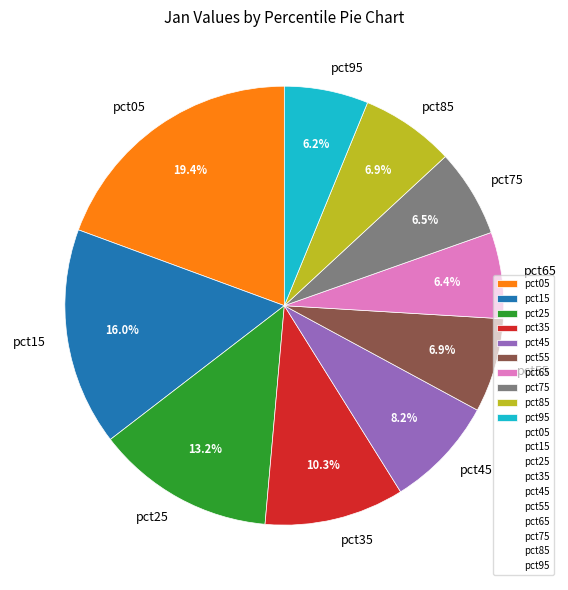

Is it true that pct15 is 16% of the pie?

True